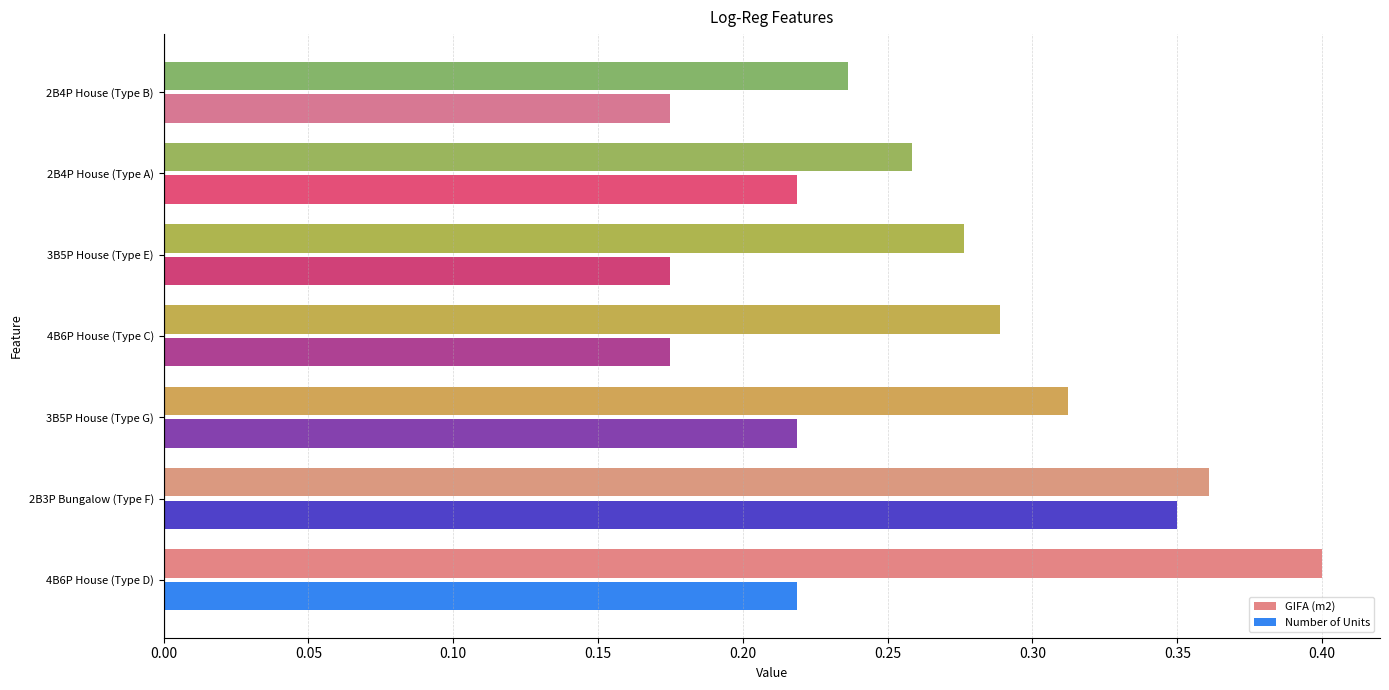

Is the value of Number of Units at 2B4P House (Type B) greater than the value of GIFA (m2) at 3B5P House (Type G)?

No